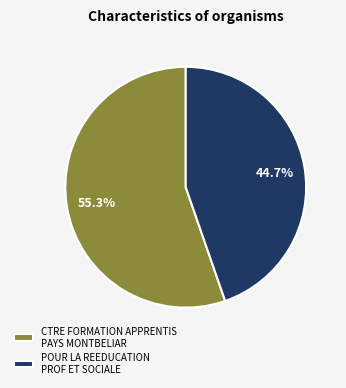

What is the ratio of the value at CTRE FORMATION APPRENTIS PAYS MONTBELIAR to the value at POUR LA REEDUCATION PROF ET SOCIALE?

1.2